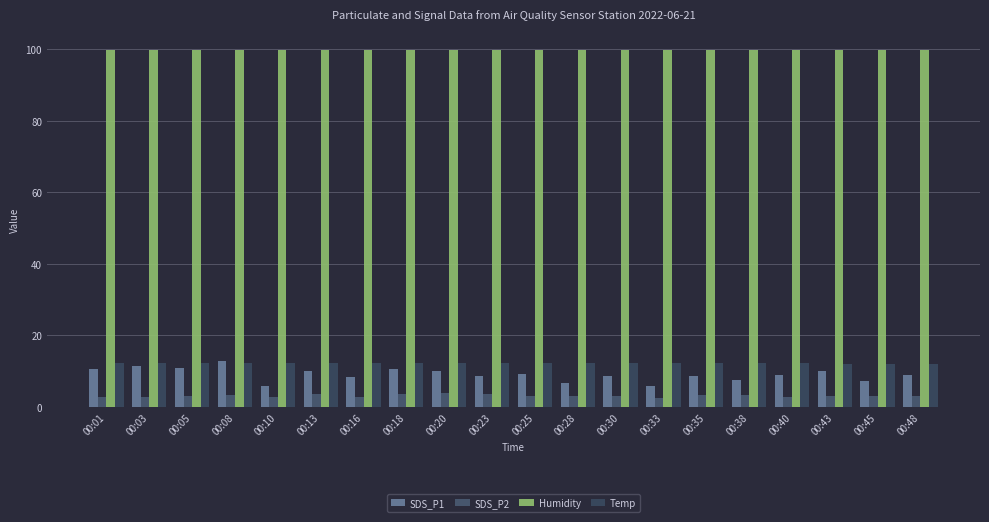

Does the chart contain any negative values?

No